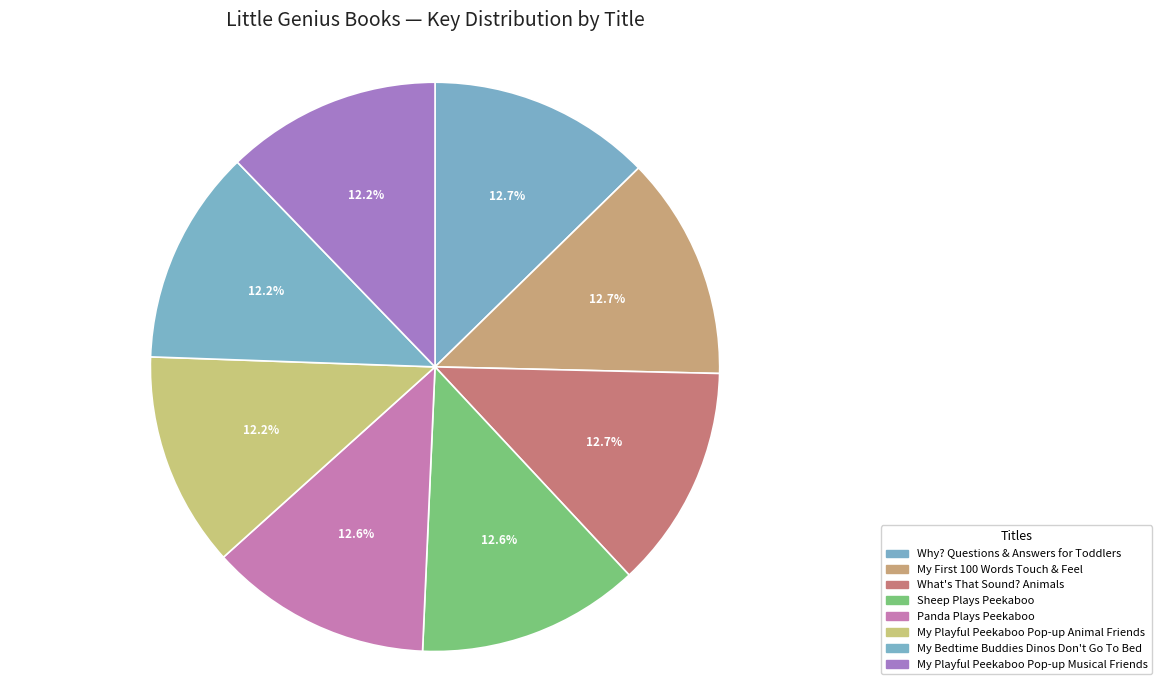

Rank the categories by value from highest to lowest.

Why? Questions & Answers for Toddlers, My First 100 Words Touch & Feel, What's That Sound? Animals, Sheep Plays Peekaboo, Panda Plays Peekaboo, My Playful Peekaboo Pop-up Musical Friends, My Playful Peekaboo Pop-up Animal Friends, My Bedtime Buddies Dinos Don't Go To Bed